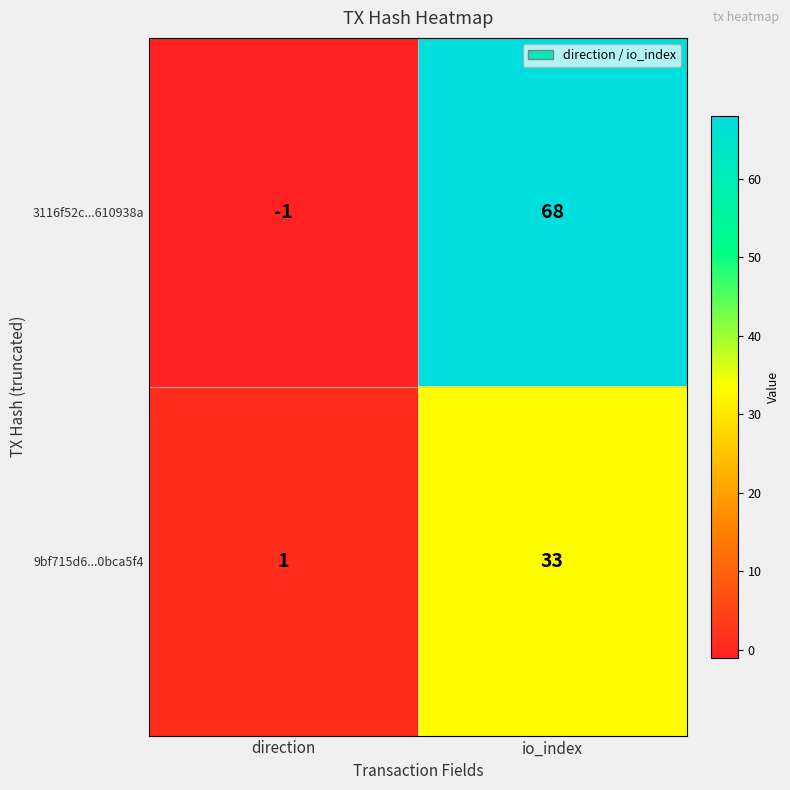

What is the difference between the maximum and minimum values in the 9bf715d6...0bca5f4 series?

32